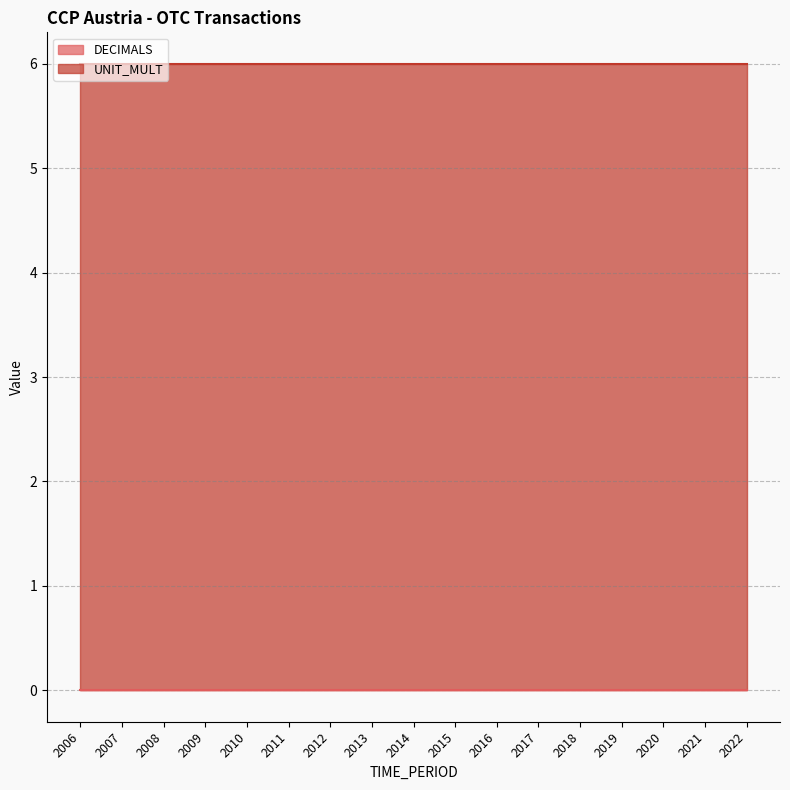

What is the spread (max minus min) of values at 2022?

6